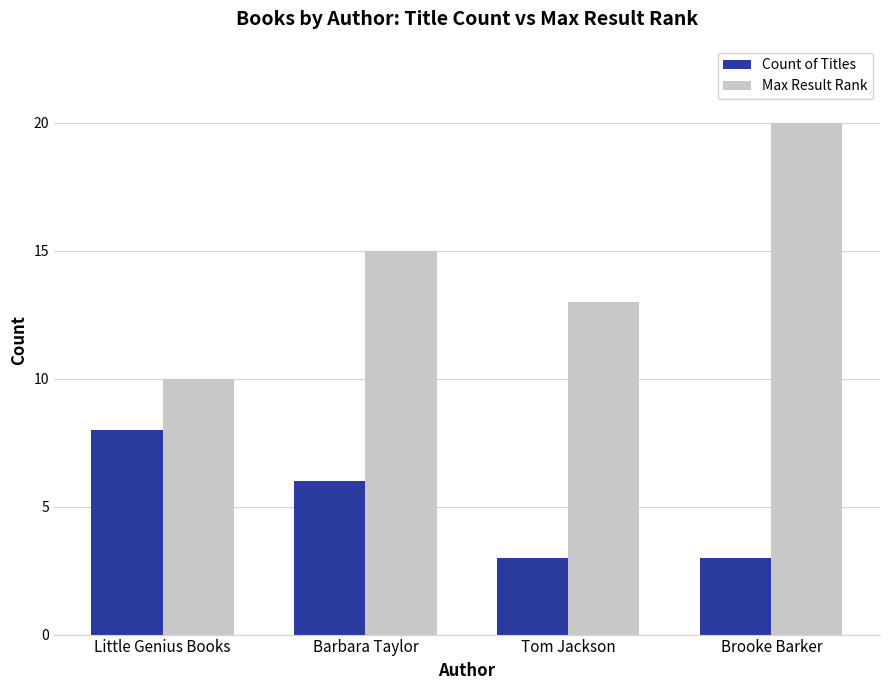

Which series has the widest spread of values?

Max Result Rank